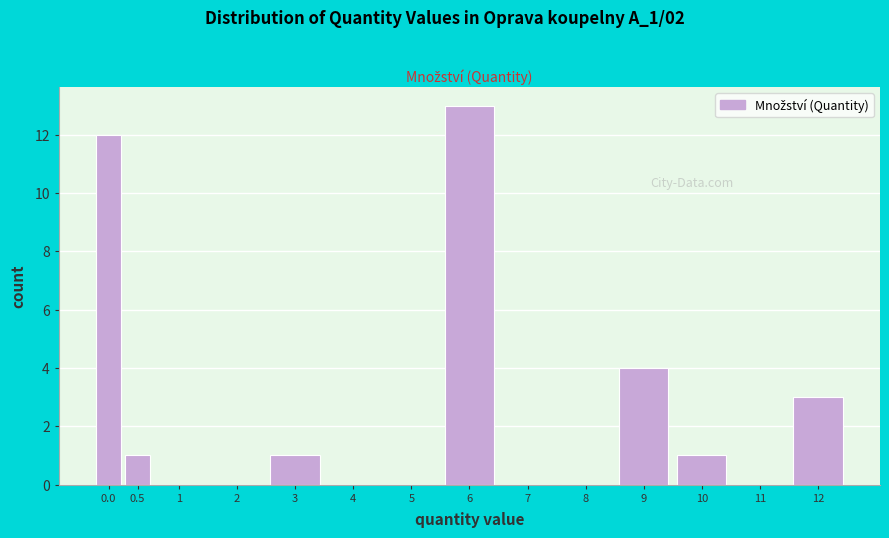

Reading left to right, list all the values displayed in this chart.

0.0=12	0.5=1	1=0	2=0	3=1	4=0	5=0	6=13	7=0	8=0	9=4	10=1	11=0	12=3